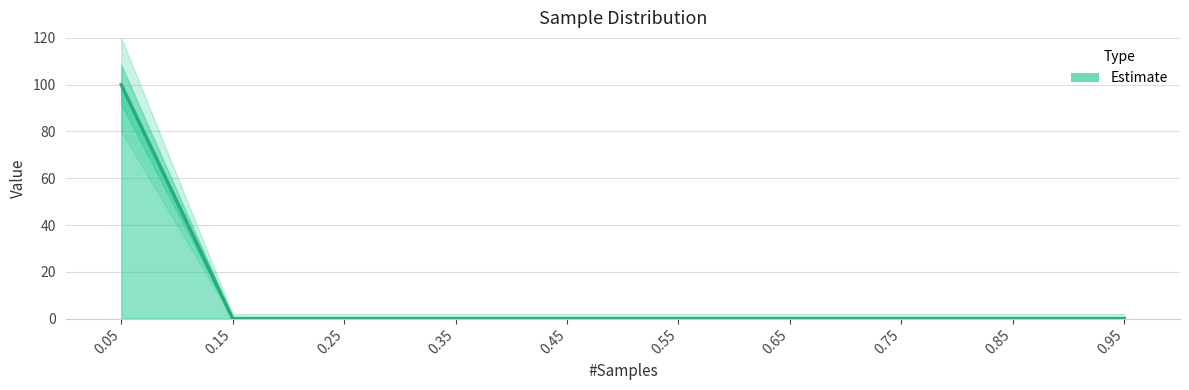

The value at 0.45 is 0. True or false?

True